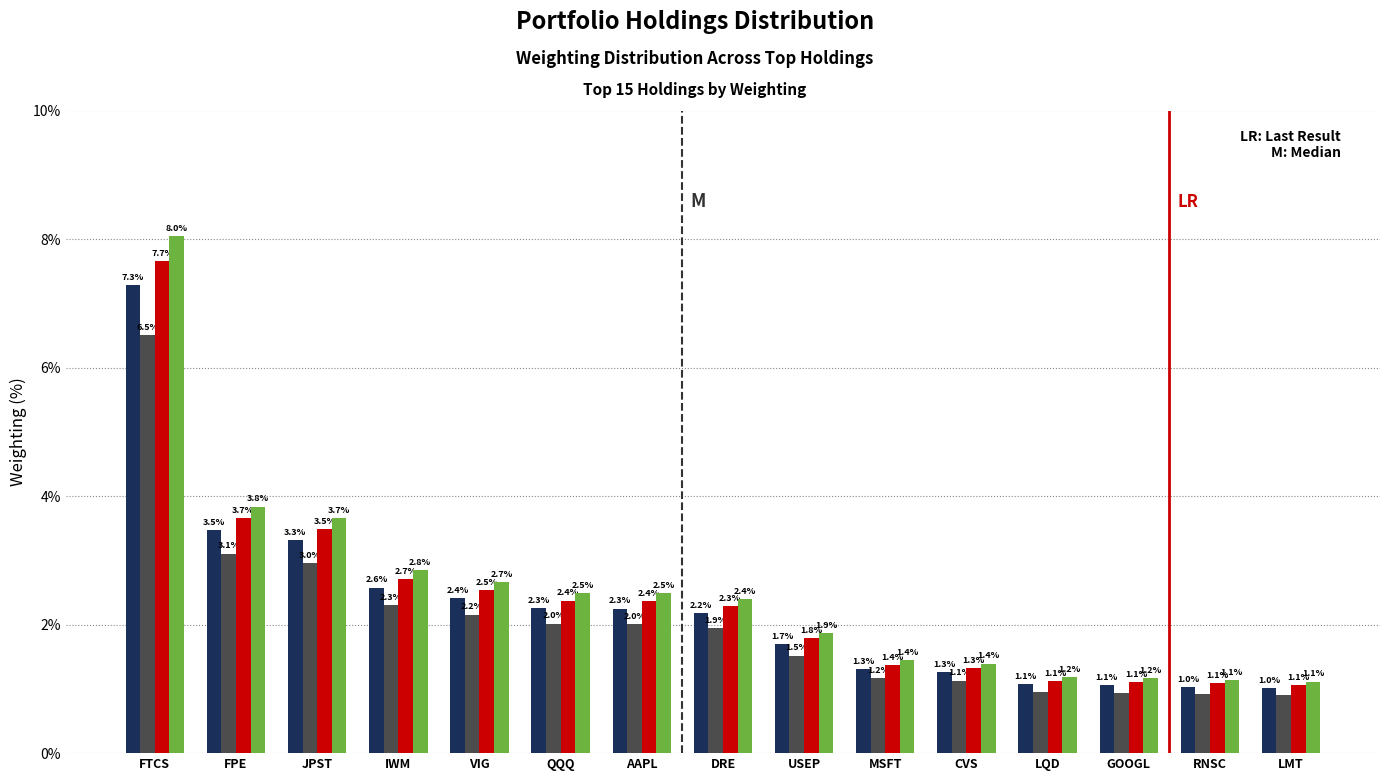

What is the maximum value shown in the chart?

8.0